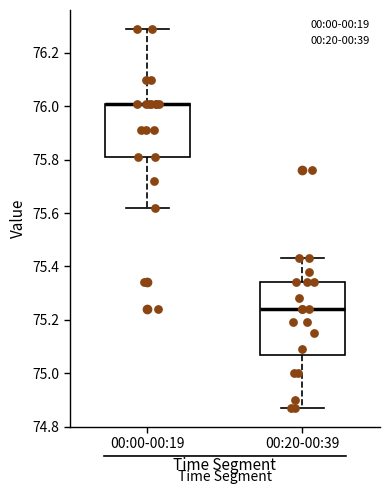

Reading left to right, transcribe this box plot: for each box, give where its median line is, the range the box spans, and where its two whiskers end, as read against the y-axis. The values are not printed on the chart, so give them approximately, as read against the axis.

00:00-00:19: median 76.02 (drawn on the box's upper edge), box 75.82 to 76.02, whiskers 75.62 to 76.30
00:20-00:39: median 75.24, box 75.06 to 75.34, whiskers 74.88 to 75.44